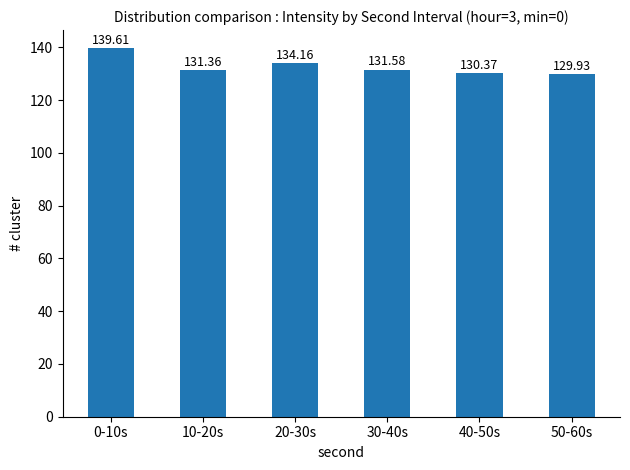

Approximately how many times larger is the value at 20-30s compared to 0-10s?

1.0